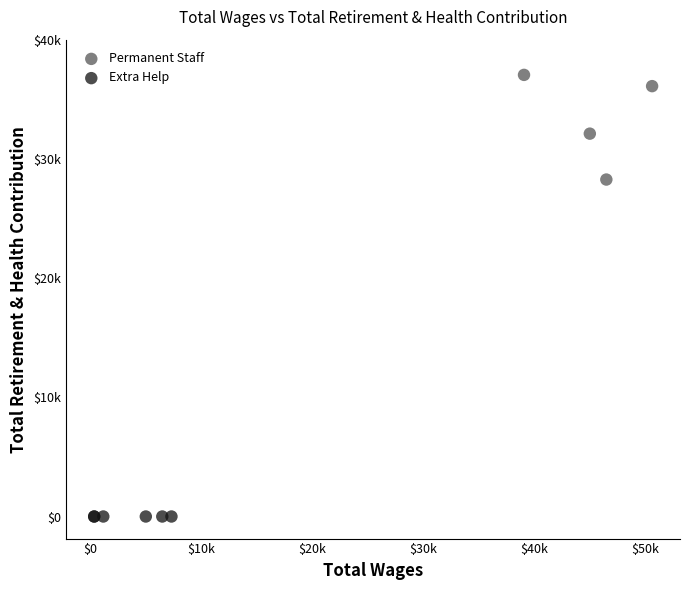

Which series contains the lowest Y value?

Extra Help